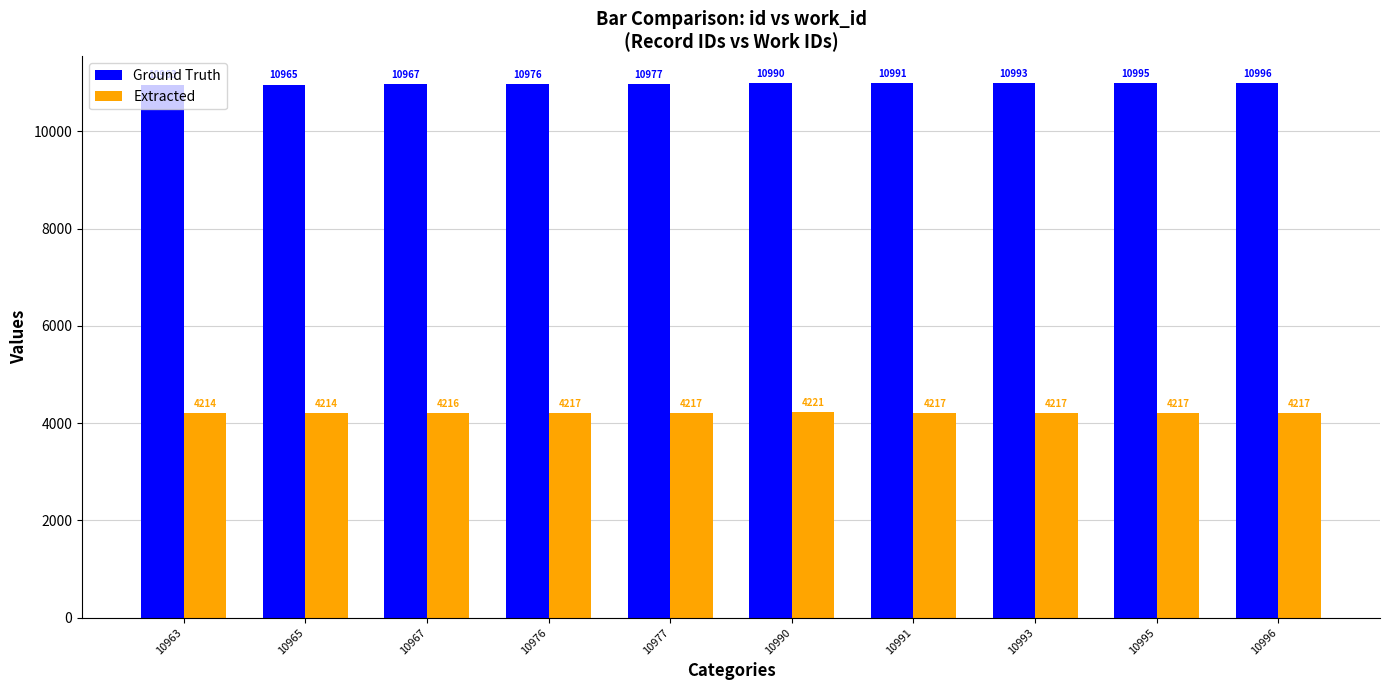

What is the spread (max minus min) of values at 10991?

6774